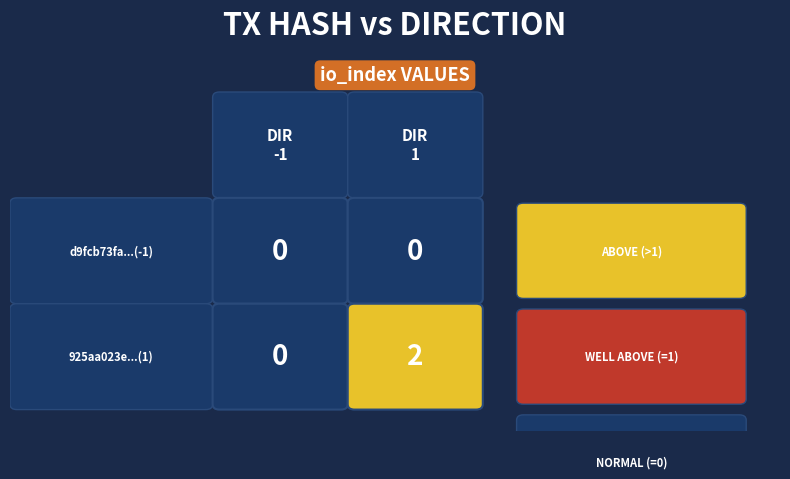

What is the difference between the highest and lowest values at io_index?

2